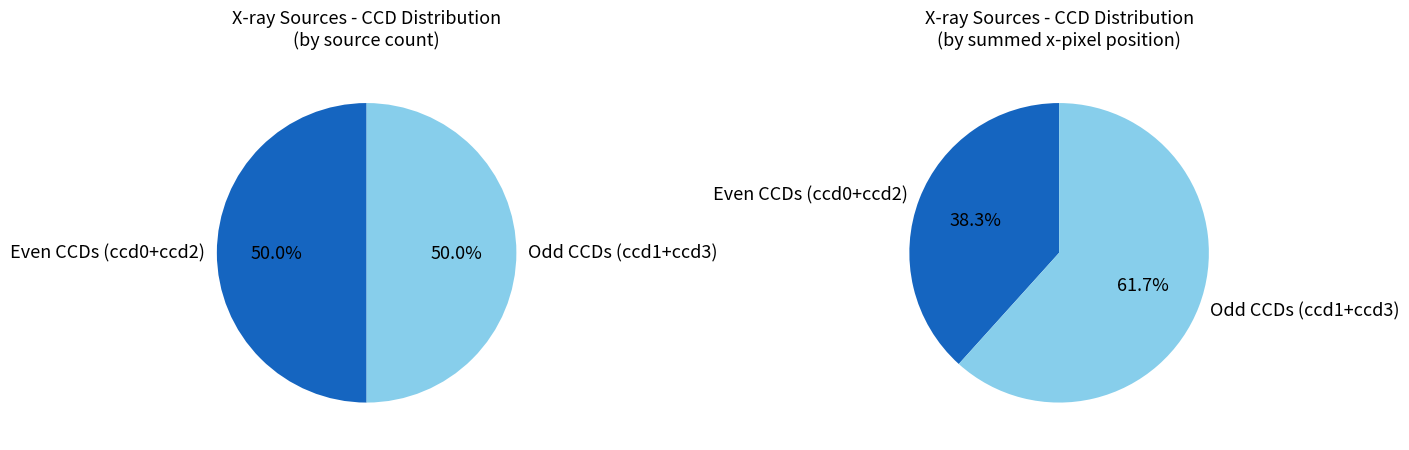

Count the number of slices in the pie.

4